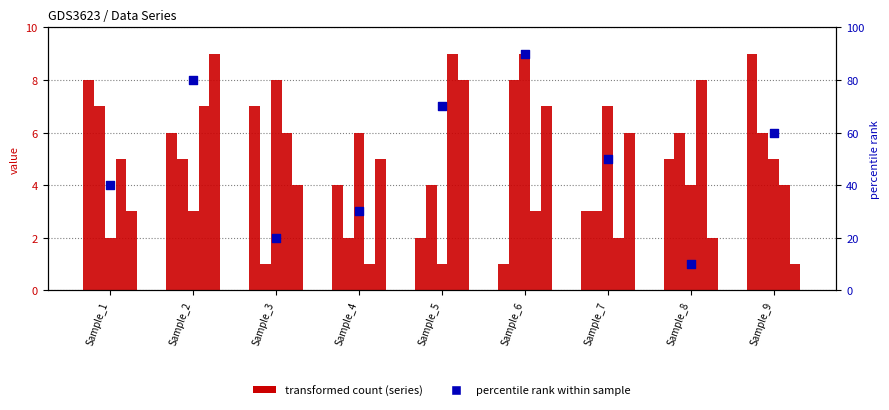

Is the value of col_9 at Sample_8 greater than the value of col_2 at Sample_7?

Yes